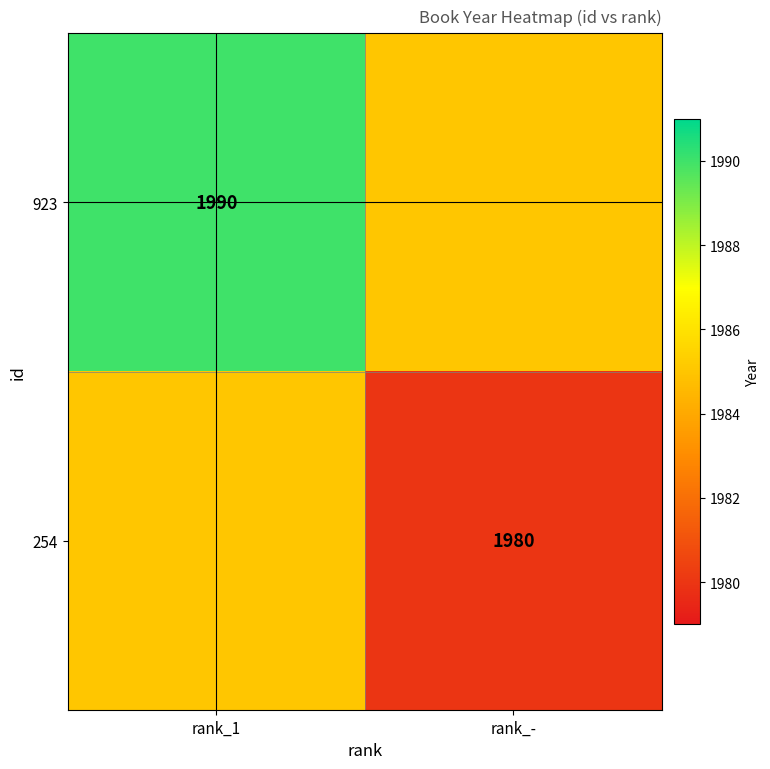

True or false: 254 has a value of 1076 at rank_-.

False